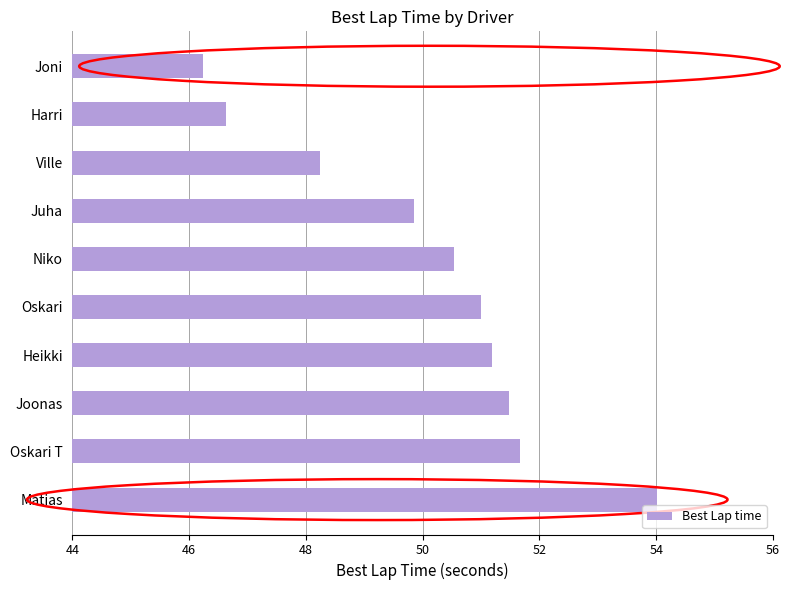

What is the change in value from Niko to Heikki?

+0.7